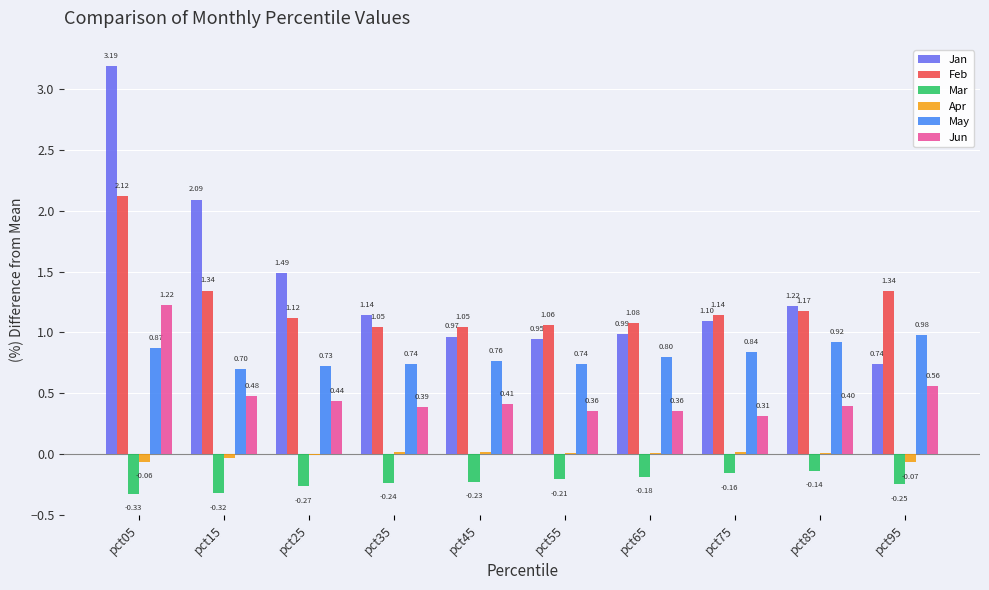

At which category is the sum across all series the highest?

pct05